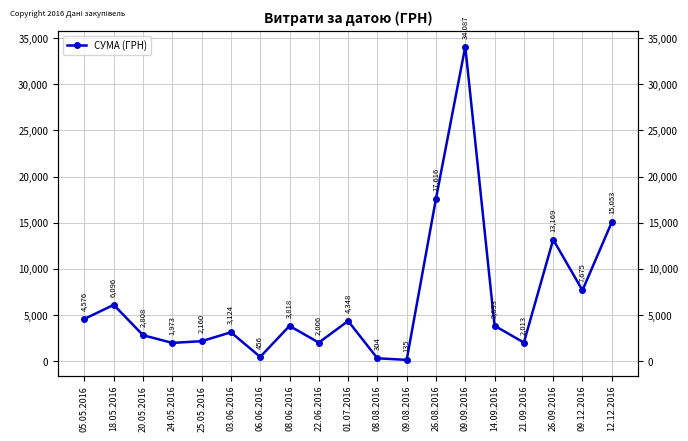

At which category does the chart reach its minimum across all series?

09.08.2016